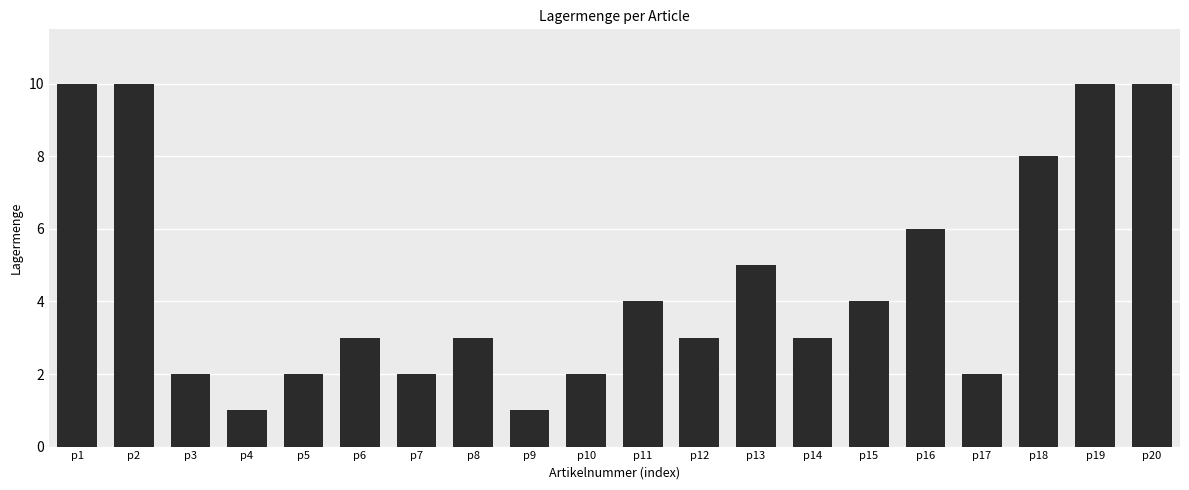

How many bars are there in total?

20